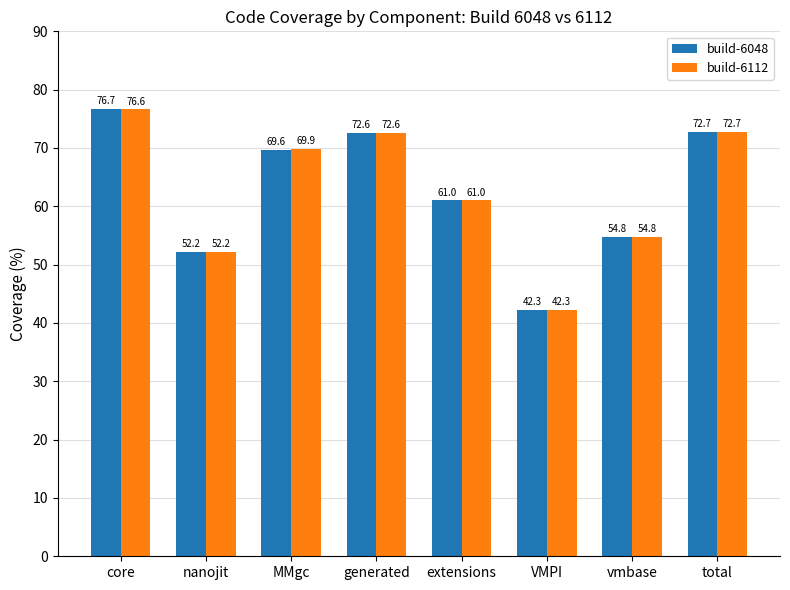

True or false: build-6048 has a value of 30.8 at nanojit.

False